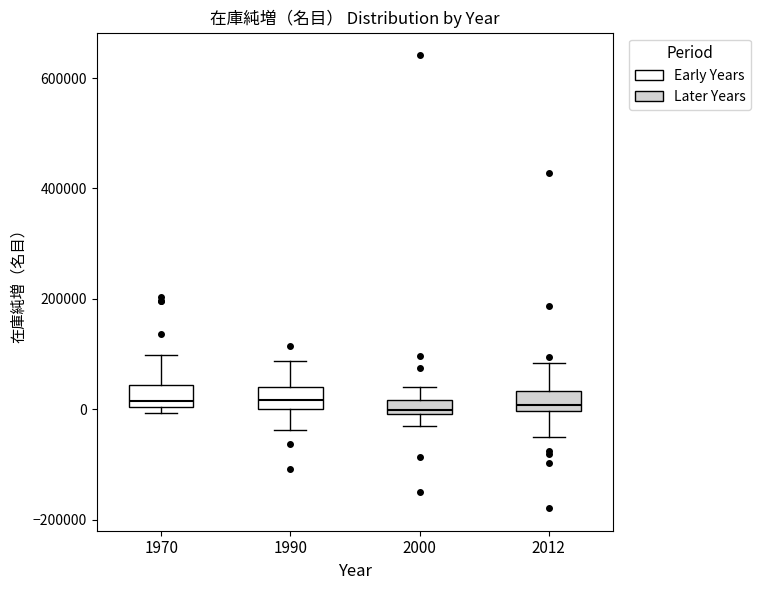

Where does the lower whisker of the box at x = 2012 end on the y-axis? The values are not printed on the chart, so give them approximately, as read against the axis.

-40000